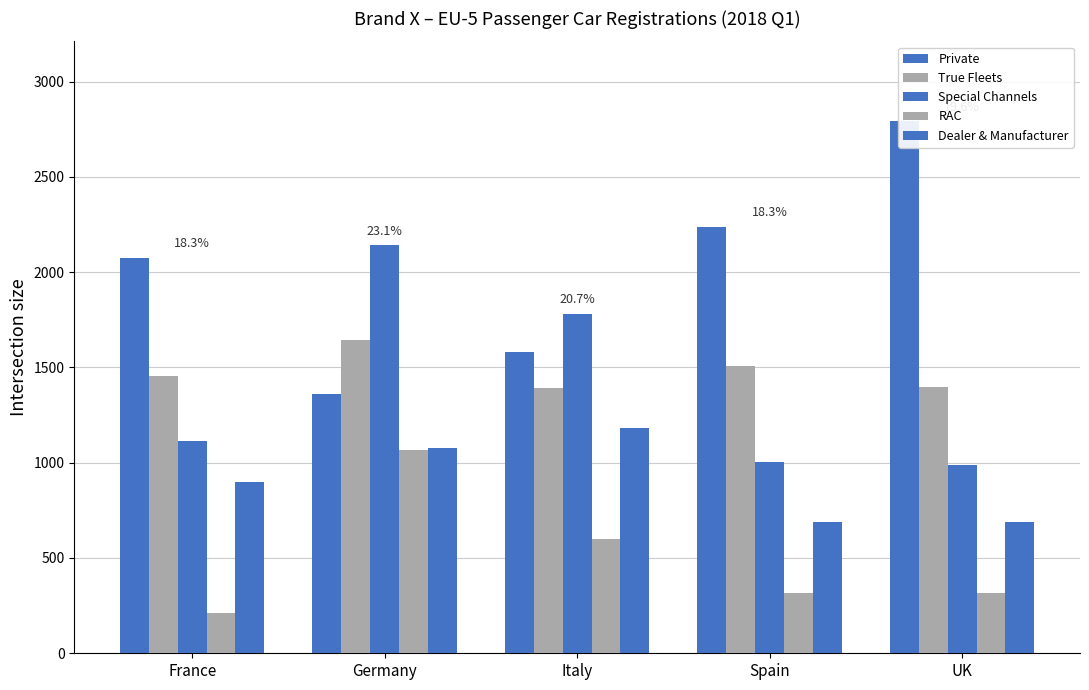

List the labels in order of Private value, smallest first.

Germany, Italy, France, Spain, UK